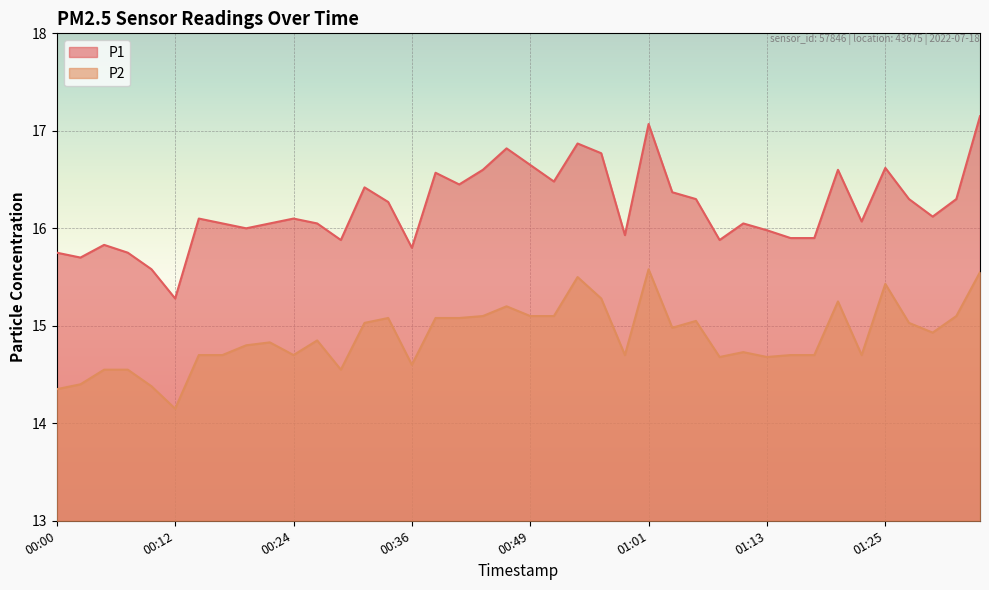

What is the spread (max minus min) of values at 00:10?

1.2